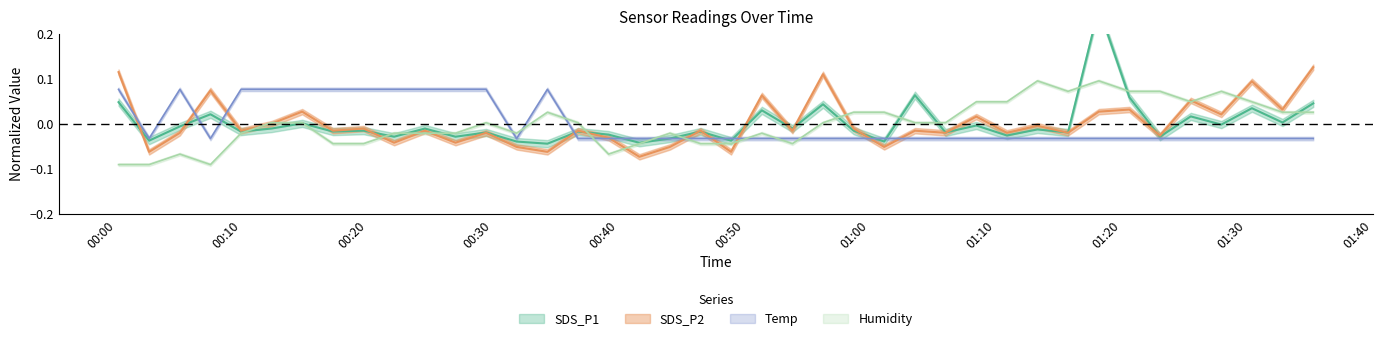

After their last crossing, which series has the higher values: SDS_P2 or Humidity?

SDS_P2